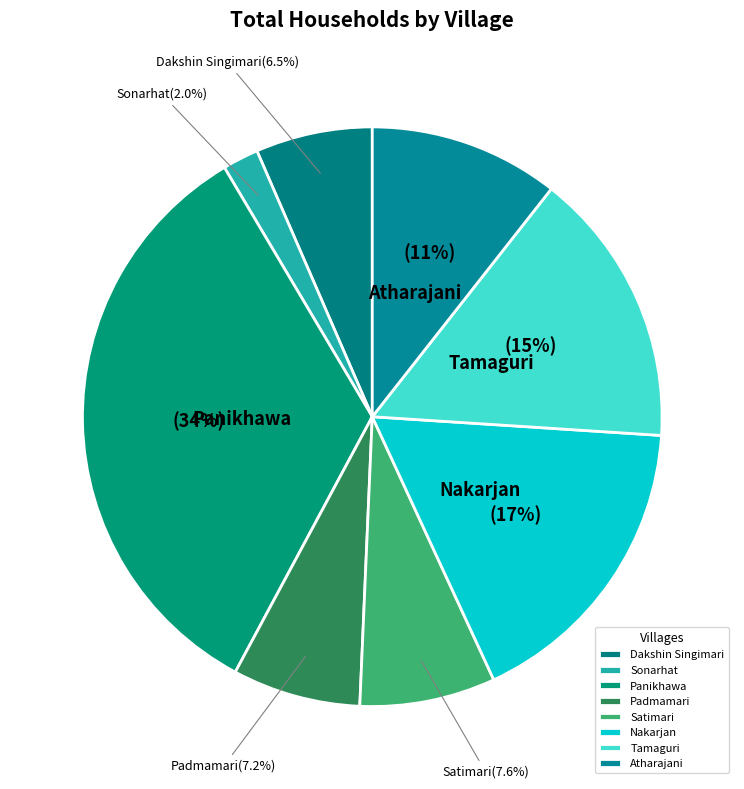

To the nearest percent, what is the difference between the largest and smallest slice percentages?

32%